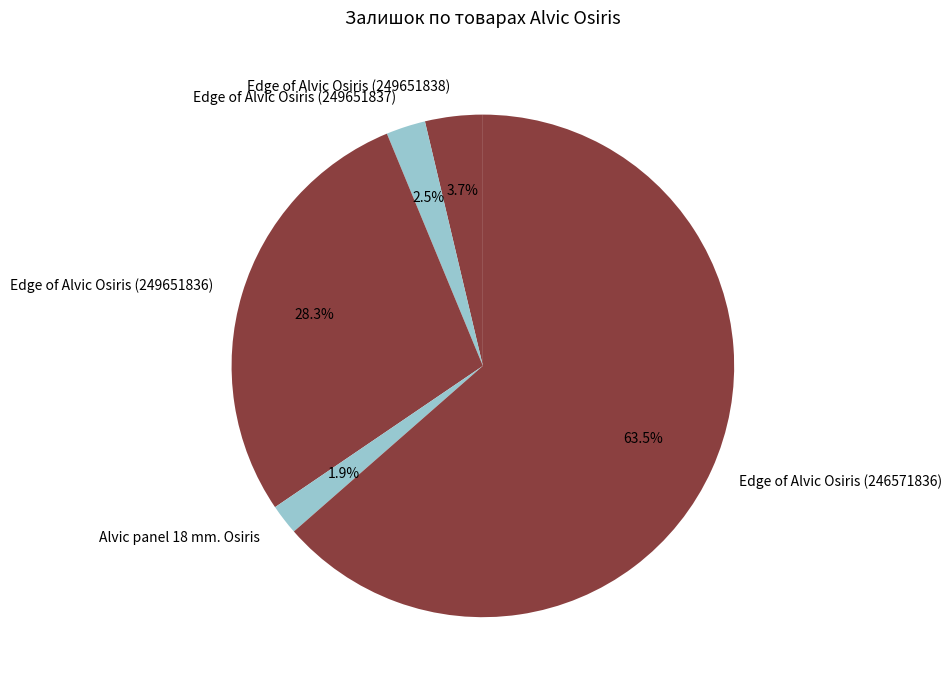

Which has a higher value, Edge of Alvic Osiris (249651836) or Edge of Alvic Osiris (249651838)?

Edge of Alvic Osiris (249651836)